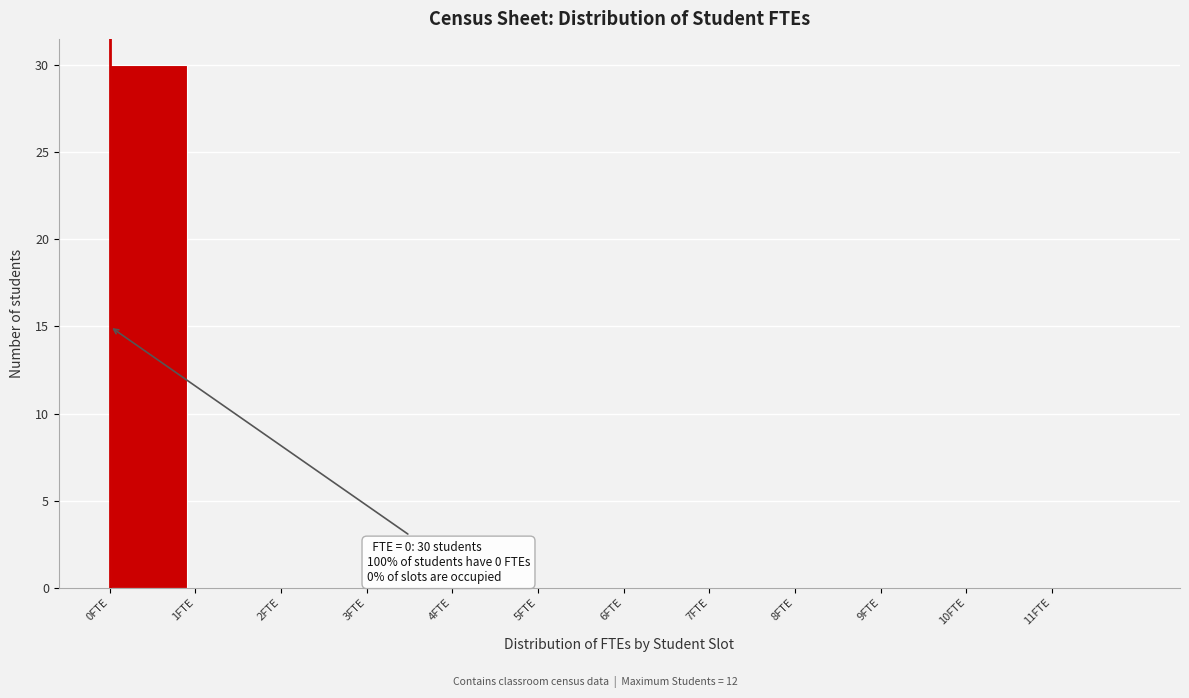

Which range on the x-axis has the tallest bar?

0 to 1